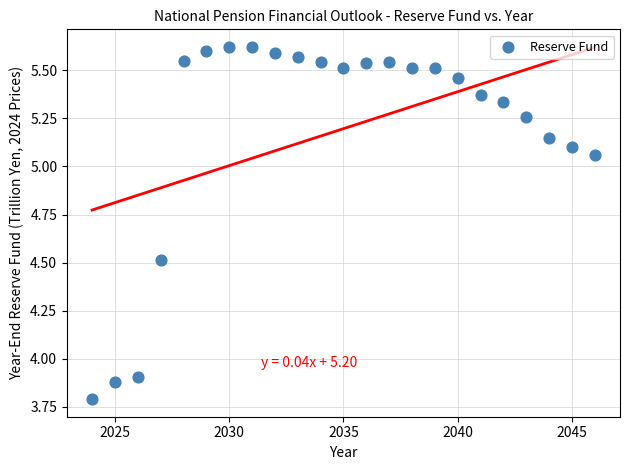

What is the range of Y values (max minus min)?

1.8